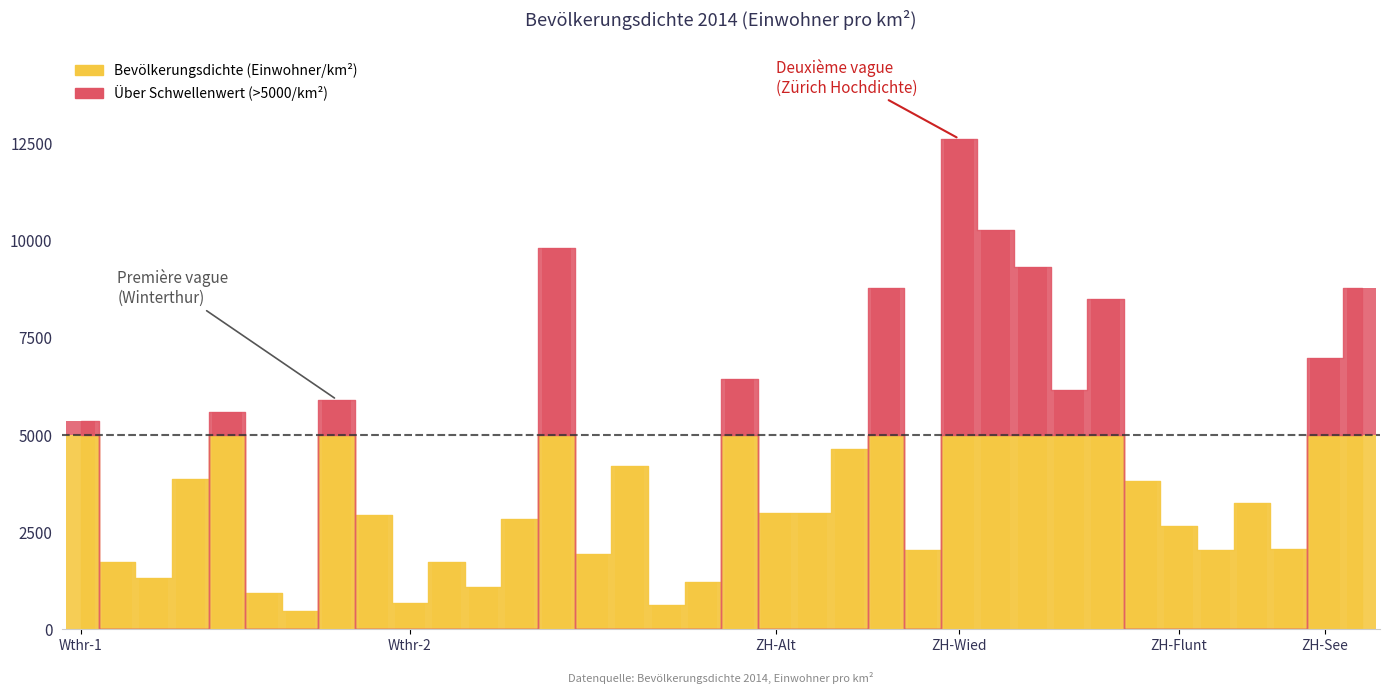

What position from the left is Zürich: Friesenberg?

24